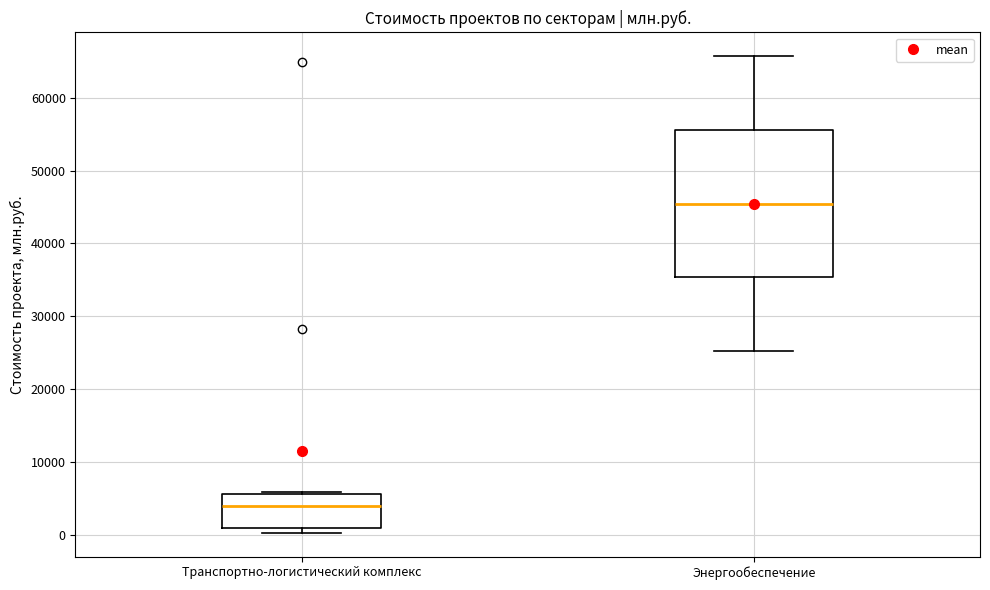

Which box has the highest median line?

Энергообеспечение